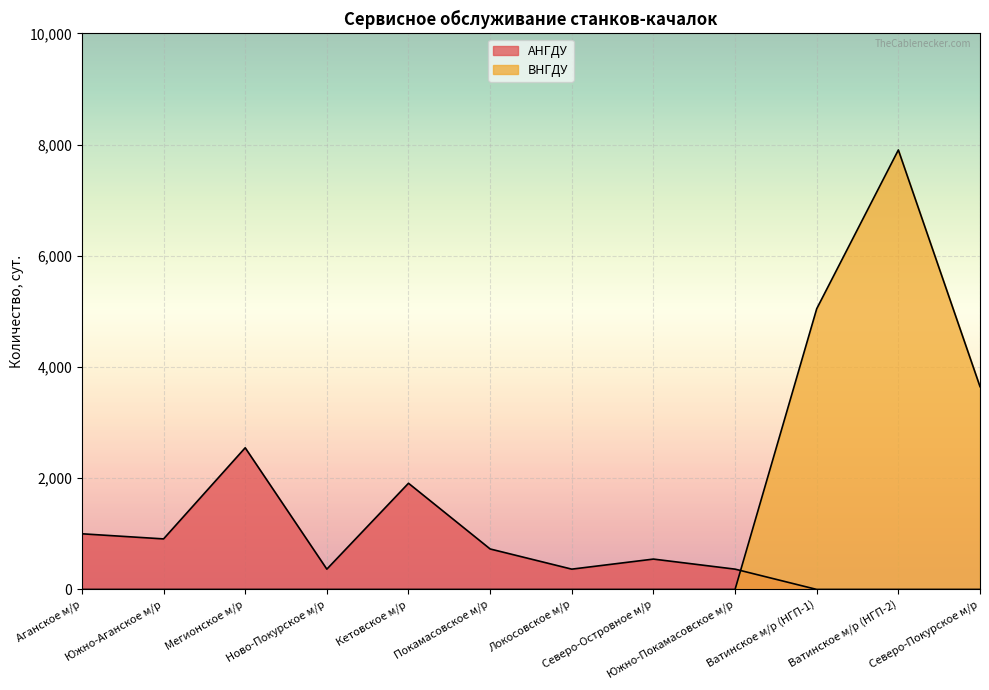

Read the АНГДУ value at Кетовское м/р, to the nearest 10.

1910